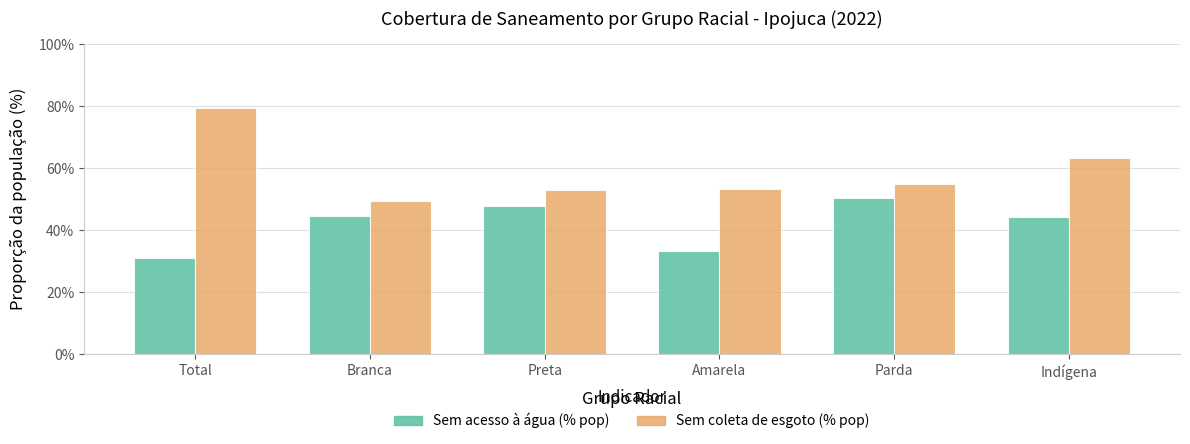

What is the difference between the Sem coleta de esgoto (% pop) values at Indígena and Parda?

0.1